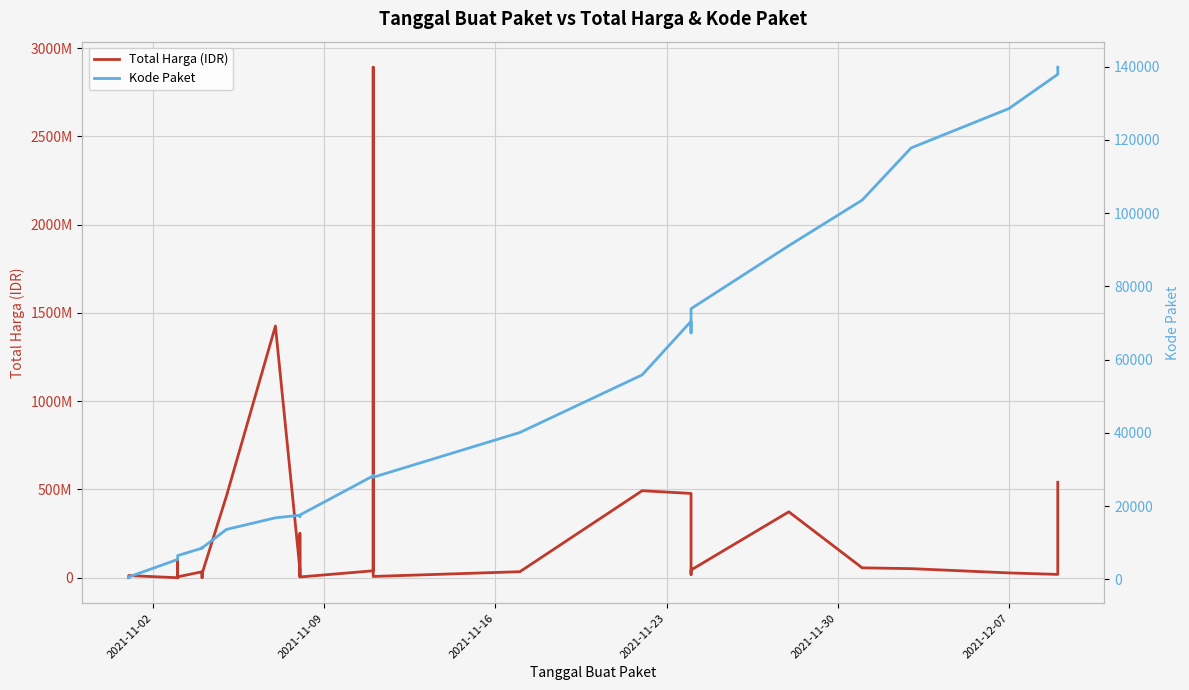

Reading right to left, what are all the values shown in this chart?

Total Harga (IDR): 541071000	18900000	27412000	51601000	56152800	373404000	43859200	19175000	477600000	493000000	34292000	7401240	2892122000	39440000	4350000	250350000	15513960	9180000	49730040	1425867900	464002100	23653000	577875	32441200	34000000	5129000	8742500	182000	4672200	265000	2772000	98772570	78000	12453900	333600
Kode Paket: 139817	137876	128516	117783	103541	91101	73894	67279	70453	55826	40112	27891	28425	28271	17580	17238	17283	17272	17509	16823	13652	8601	8668	8646	8530	6503	6397	6350	6300	6246	6214	5997	5449	675	464